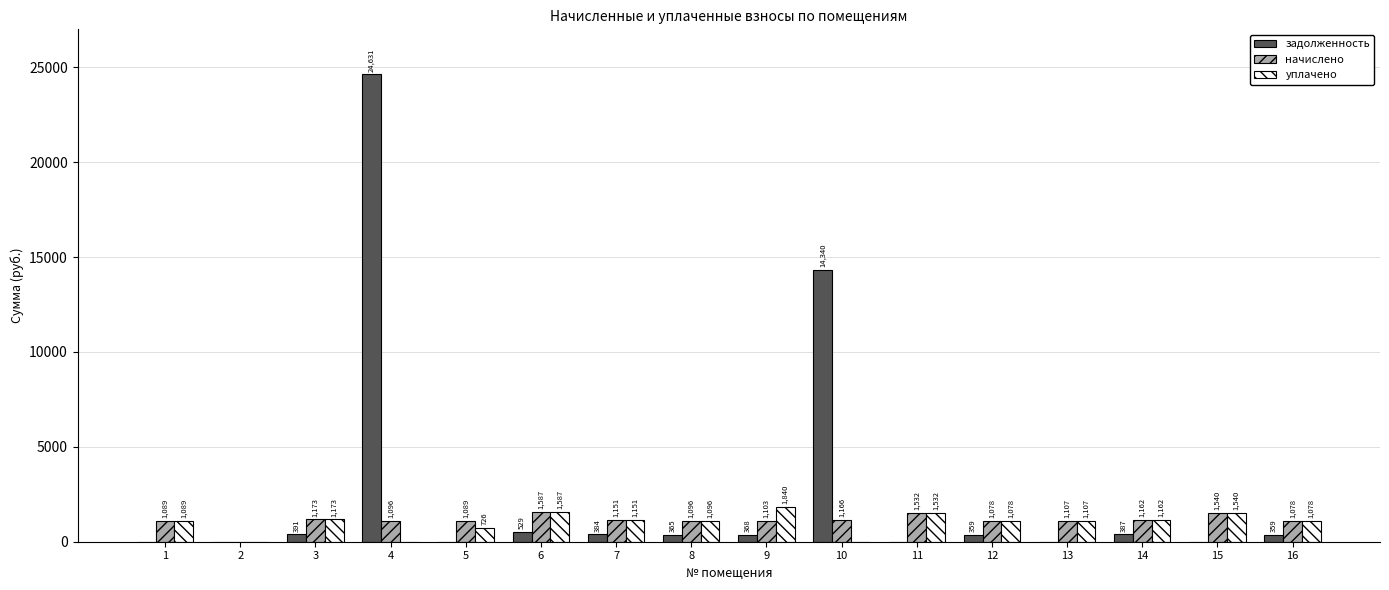

At which label does задолженность first exceed 365?

3